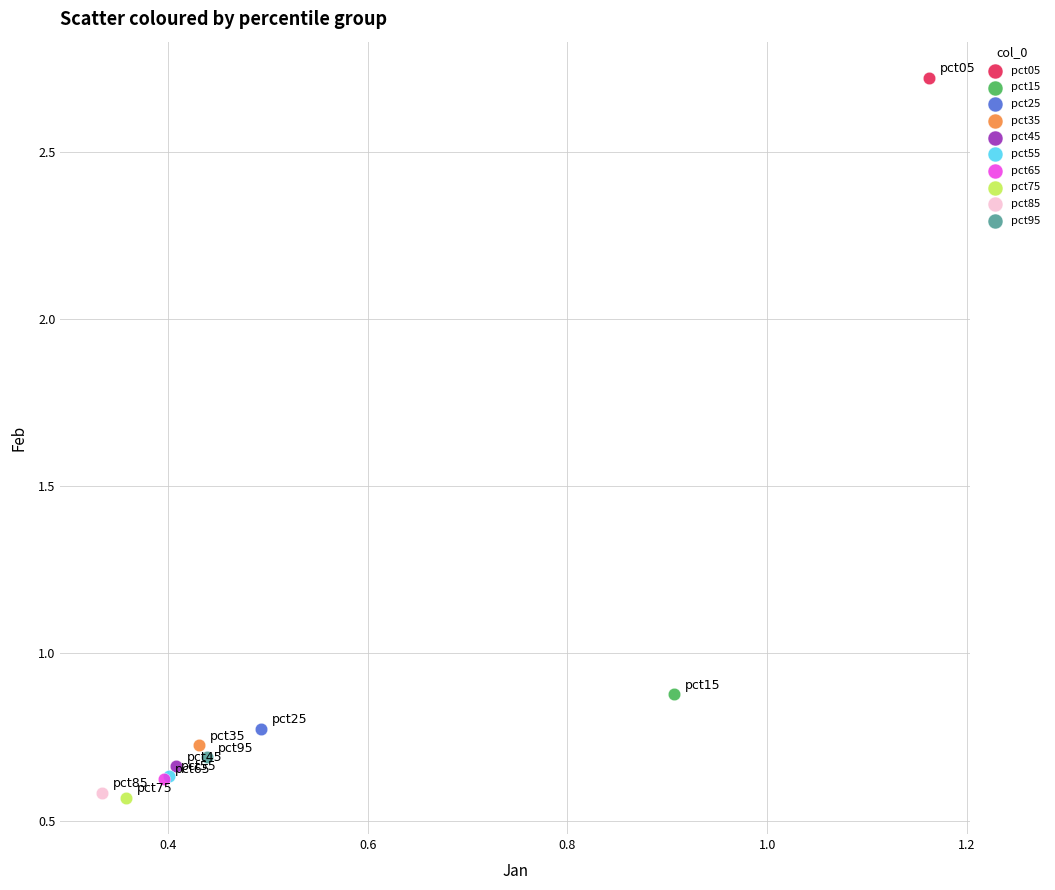

What are all the series names shown in the legend?

pct05, pct15, pct25, pct35, pct45, pct55, pct65, pct75, pct85, pct95